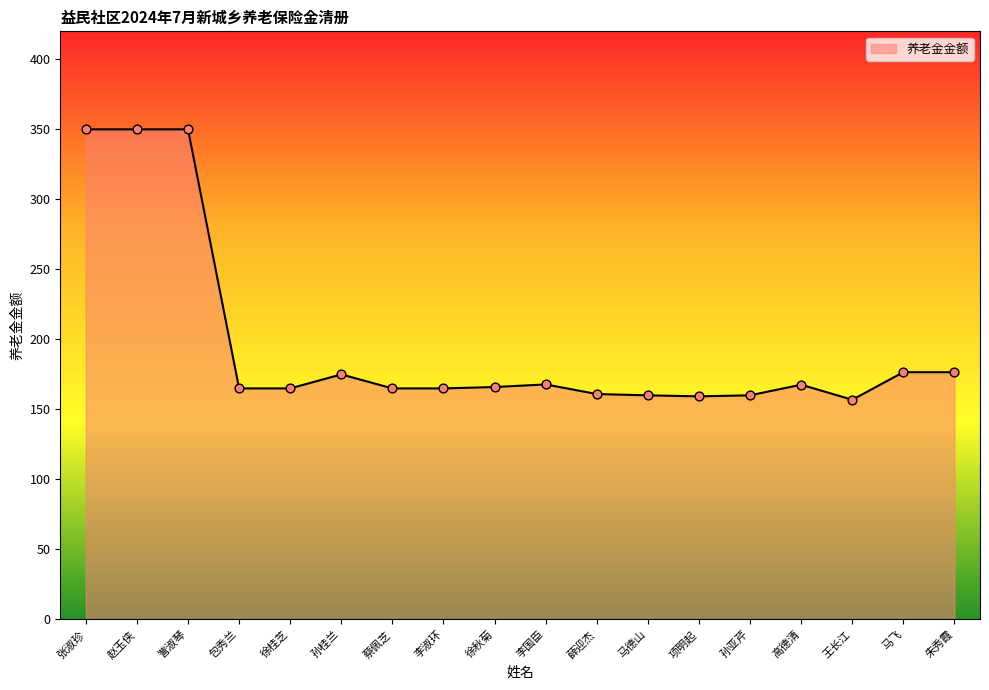

What is the ratio of the value at 徐秋菊 to the value at 高德清?

1.0